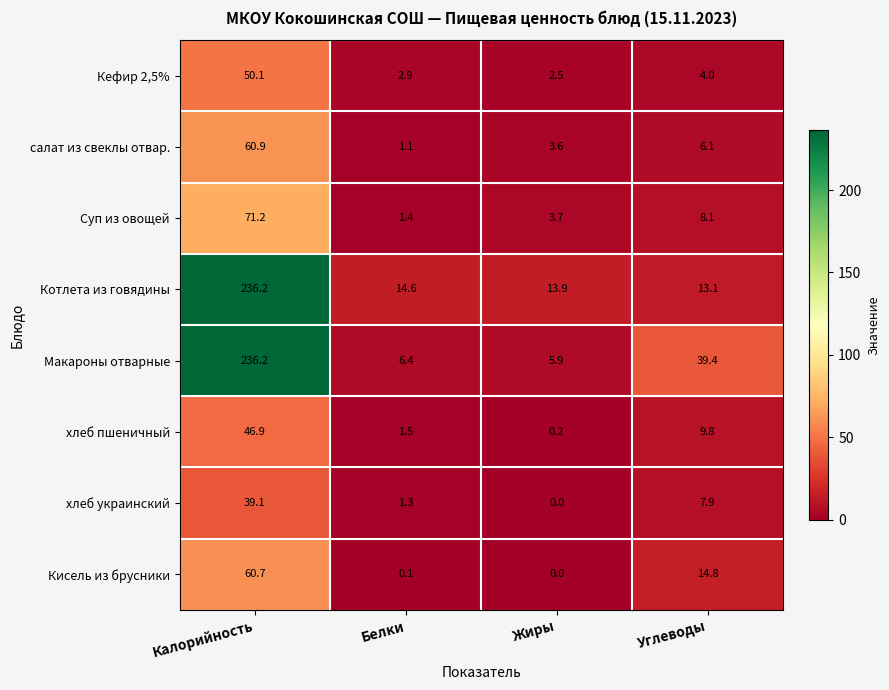

The Суп из овощей series shows 12.6 at Углеводы. True or false?

False